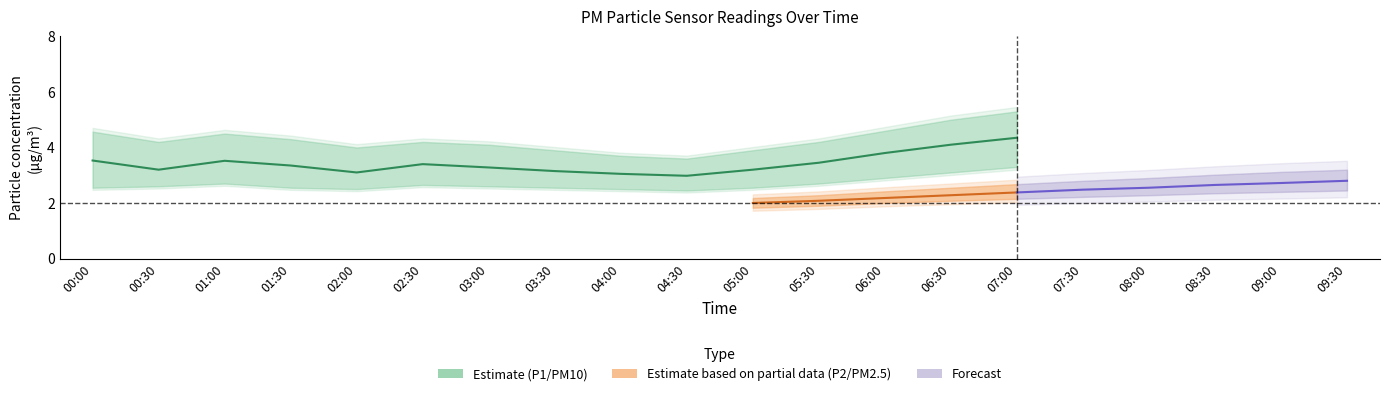

What is the average value of the P1_lower series?

3.0